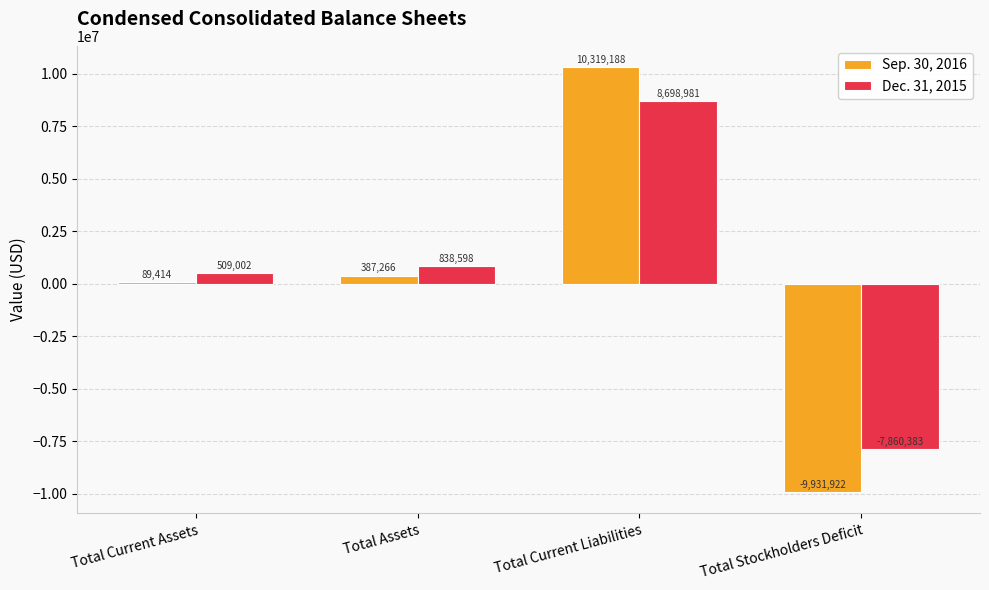

How many values in Sep. 30, 2016 are below zero?

1